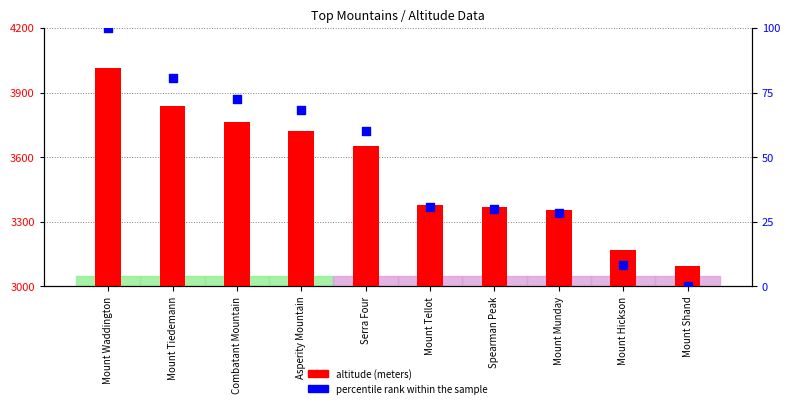

Which series contains the lowest Y value?

percentile rank within the sample